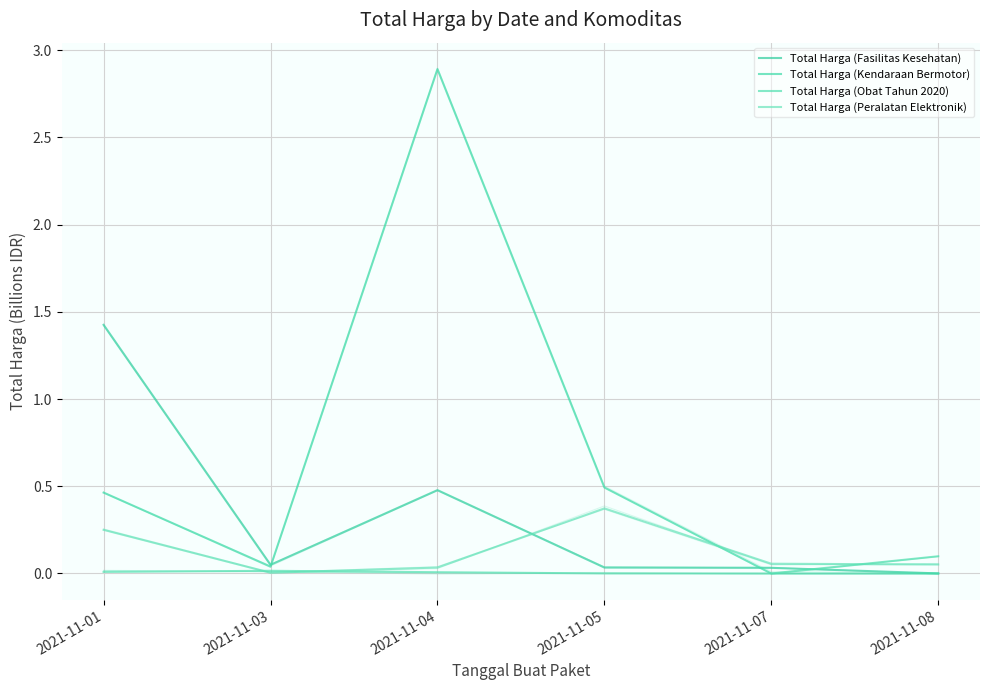

Which series has the largest total across all categories?

Total Harga (Kendaraan Bermotor)